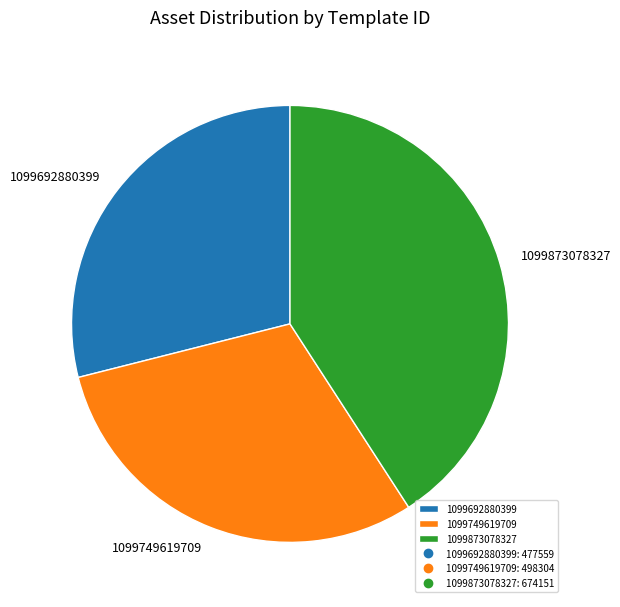

Combined, do 1099873078327 and 1099692880399 account for over 50%?

Yes